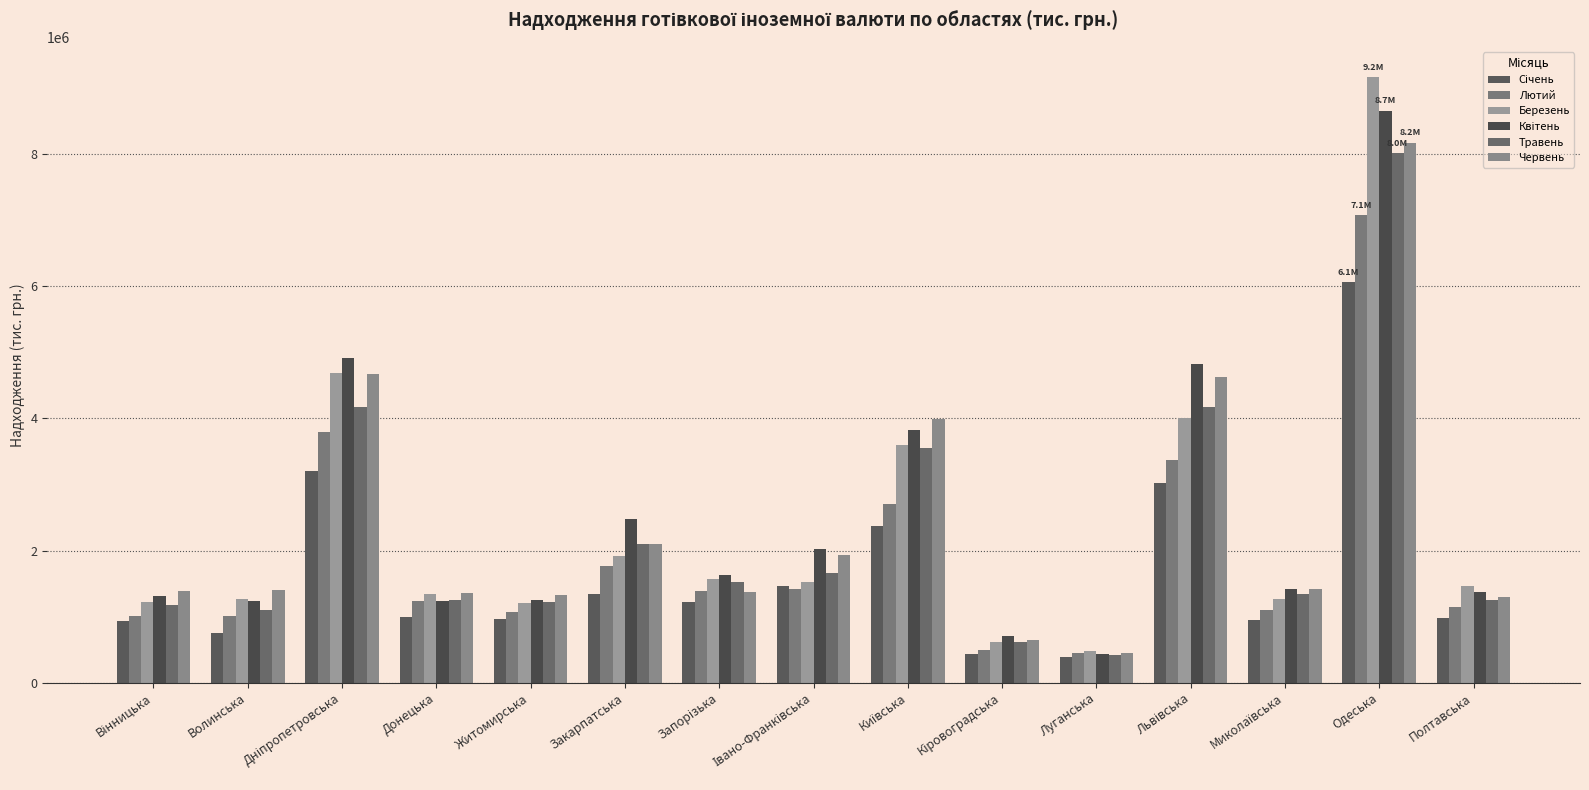

What is the difference between the maximum and minimum values in the Травень series?

7601465.5